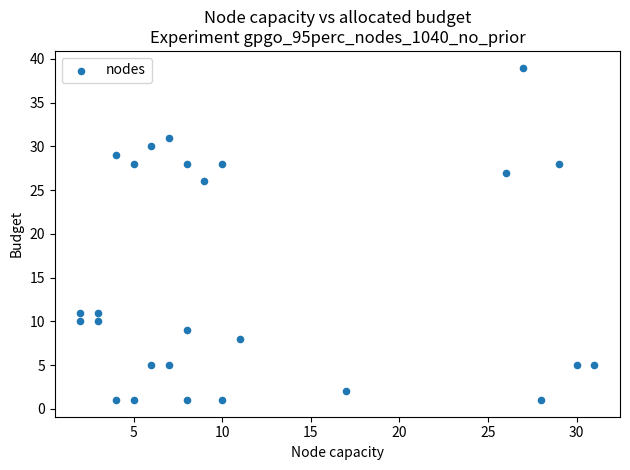

What is the range of Y values (max minus min)?

38